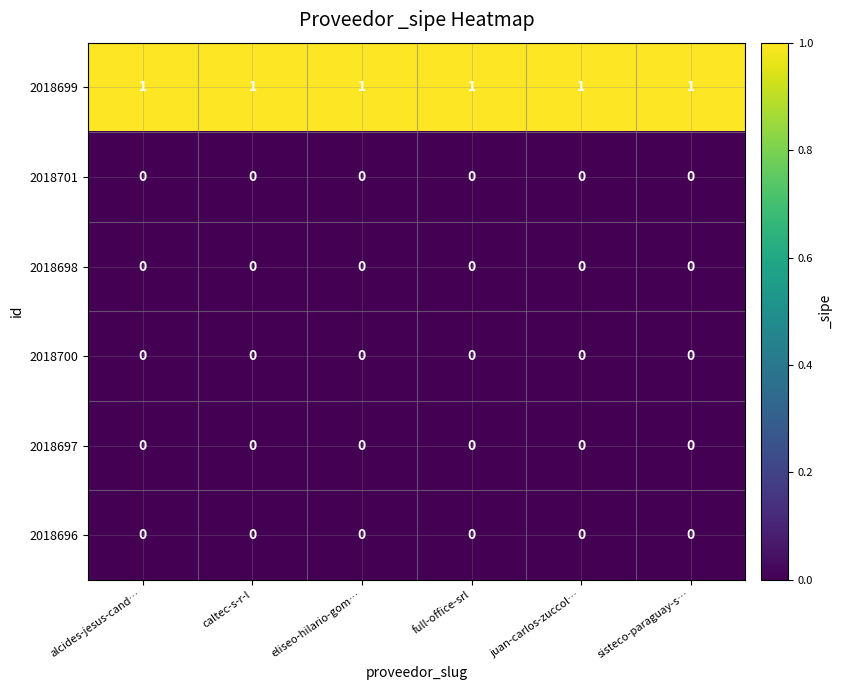

True or false: 2018699 has a value of 2 at eliseo-hilario-gom….

False